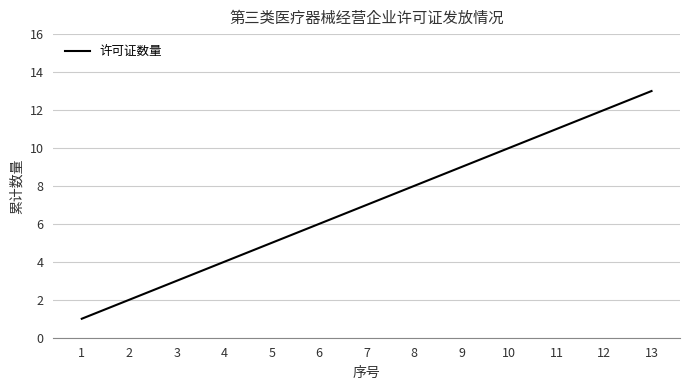

Reading left to right, what are all the values shown in this chart?

1	2	3	4	5	6	7	8	9	10	11	12	13